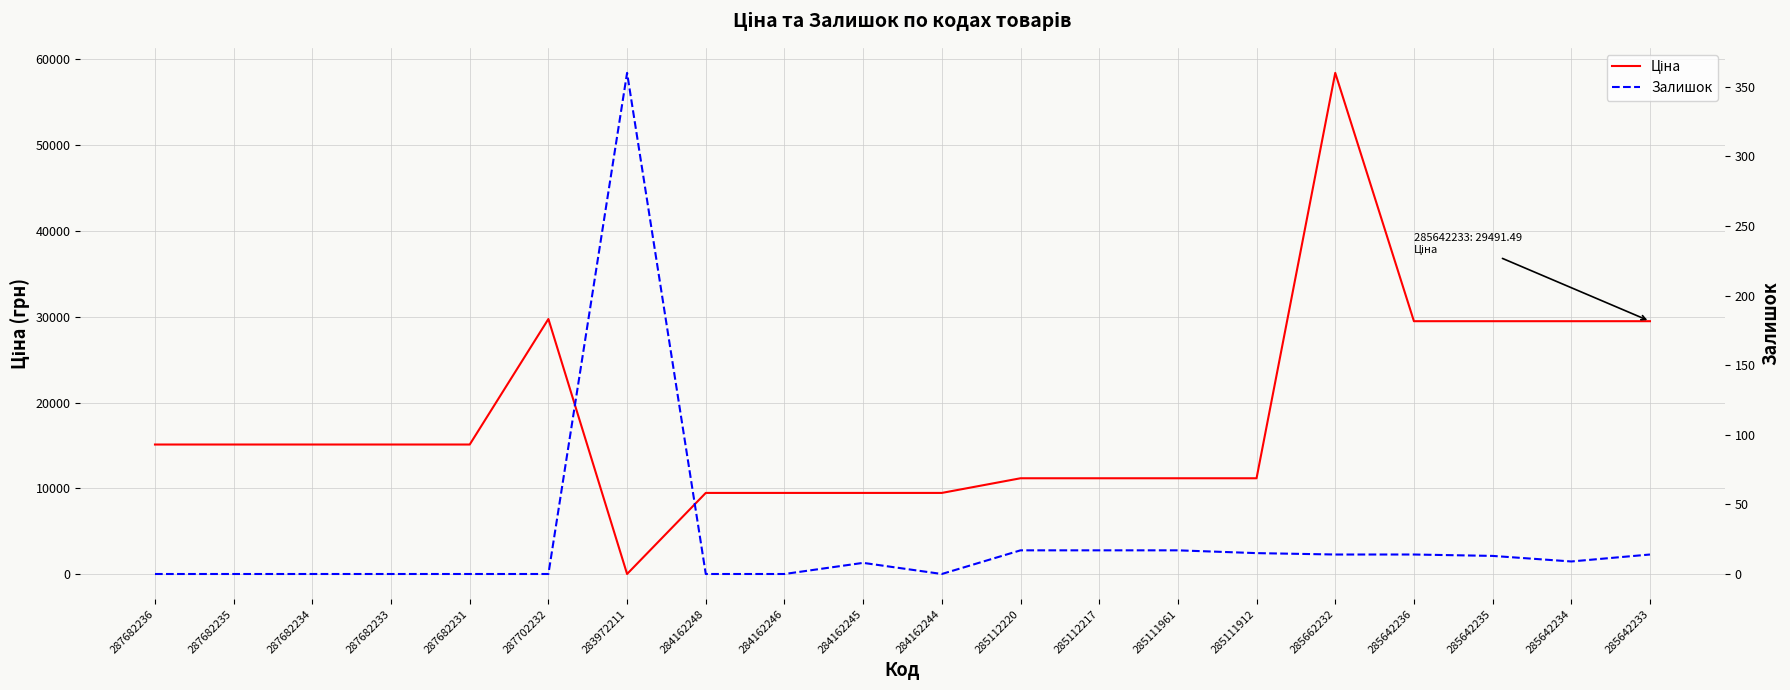

The value of Залишок at 285642235 is 13.0. True or false?

True